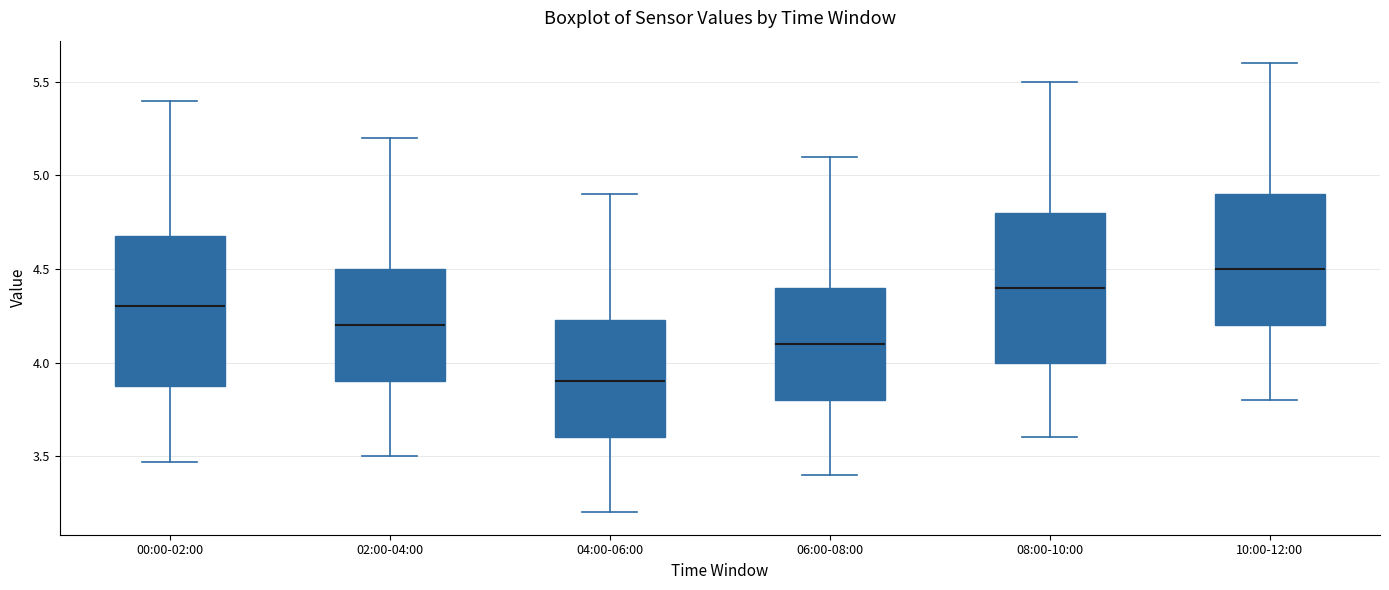

Reading left to right, transcribe this box plot: for each box, give where its median line is, the range the box spans, and where its two whiskers end, as read against the y-axis. The values are not printed on the chart, so give them approximately, as read against the axis.

00:00-02:00: median 4.30, box 3.90 to 4.70, whiskers 3.45 to 5.40
02:00-04:00: median 4.20, box 3.90 to 4.50, whiskers 3.50 to 5.20
04:00-06:00: median 3.90, box 3.60 to 4.25, whiskers 3.20 to 4.90
06:00-08:00: median 4.10, box 3.80 to 4.40, whiskers 3.40 to 5.10
08:00-10:00: median 4.40, box 4.00 to 4.80, whiskers 3.60 to 5.50
10:00-12:00: median 4.50, box 4.20 to 4.90, whiskers 3.80 to 5.60